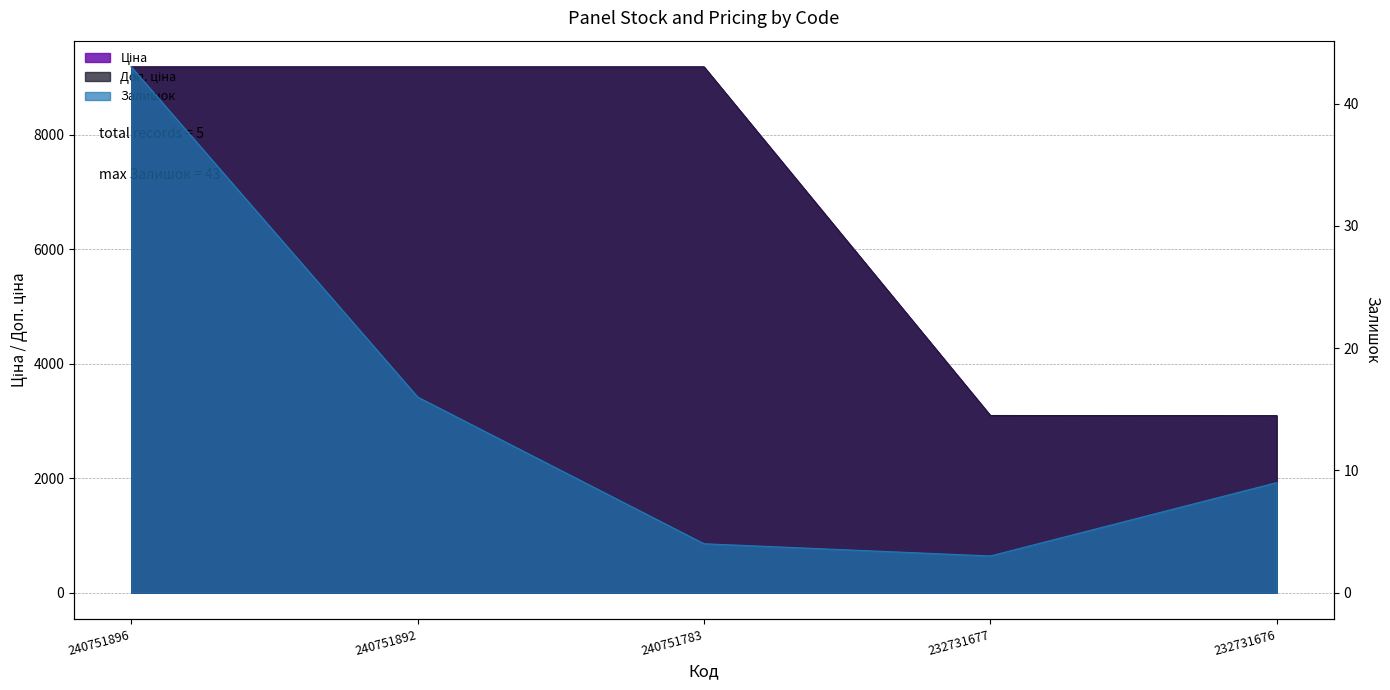

Count the number of categories in the chart.

5